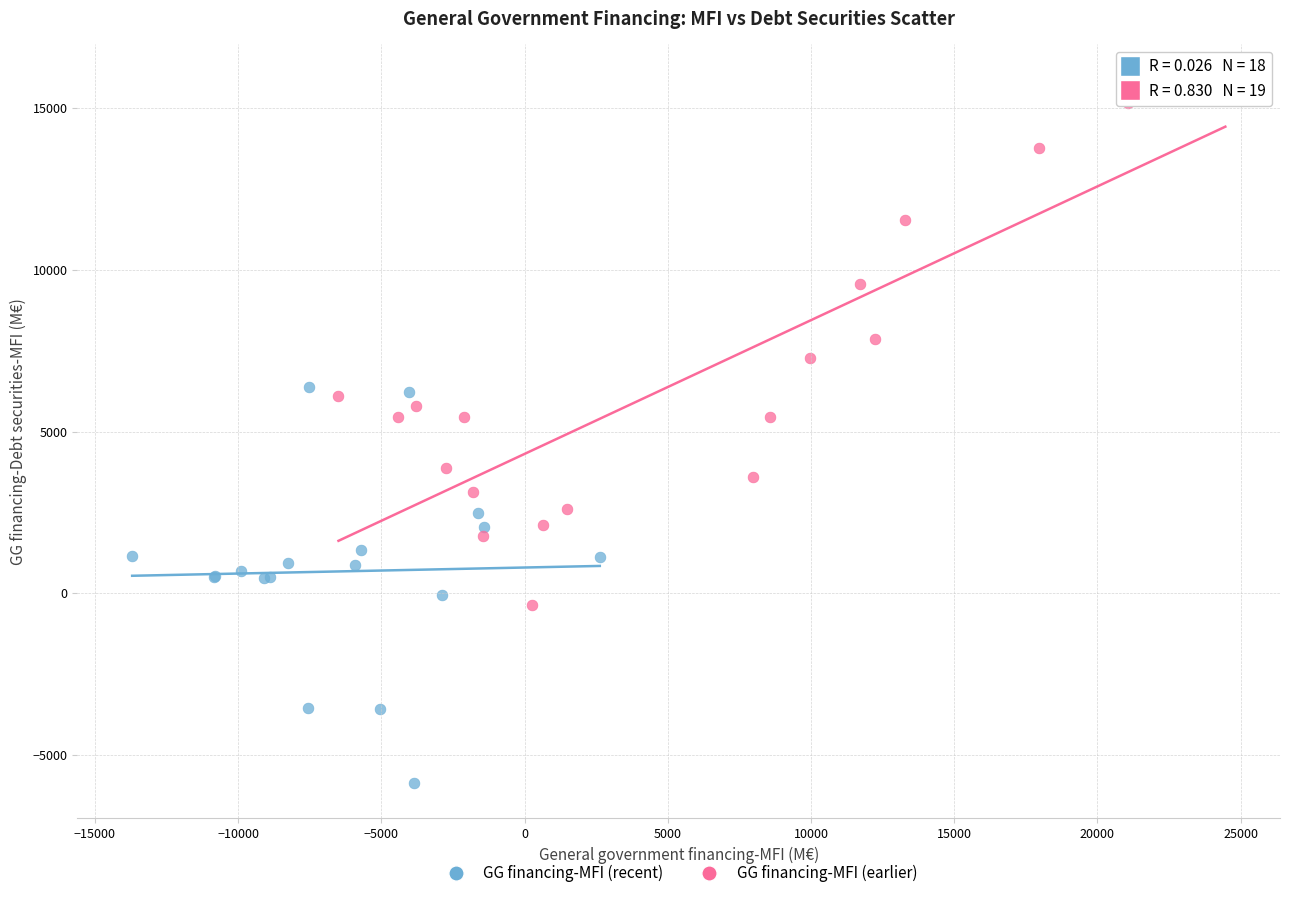

Which series has the largest Y range (max minus min)?

GG financing-MFI (earlier)